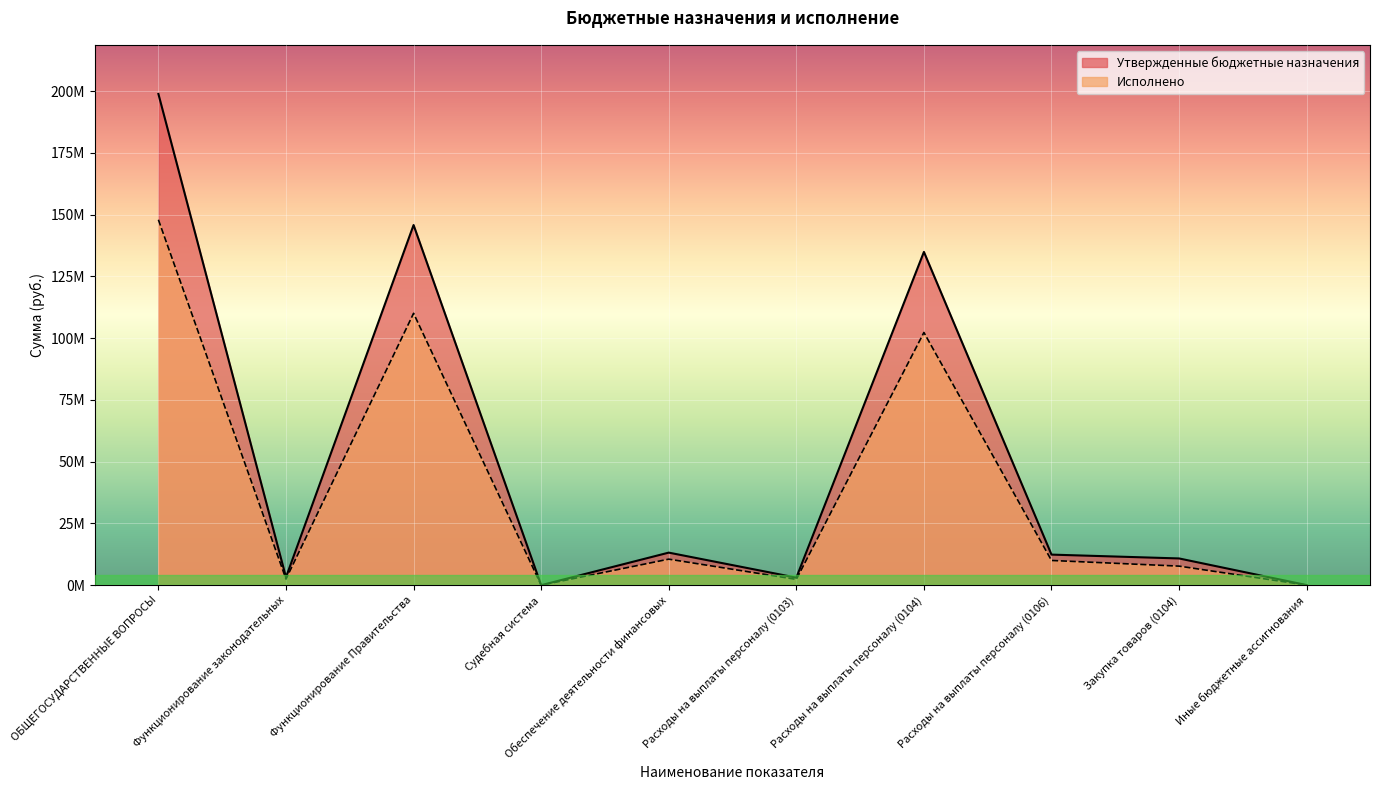

Between Судебная система and Обеспечение деятельности финансовых, which series saw the biggest shift?

Утвержденные бюджетные назначения